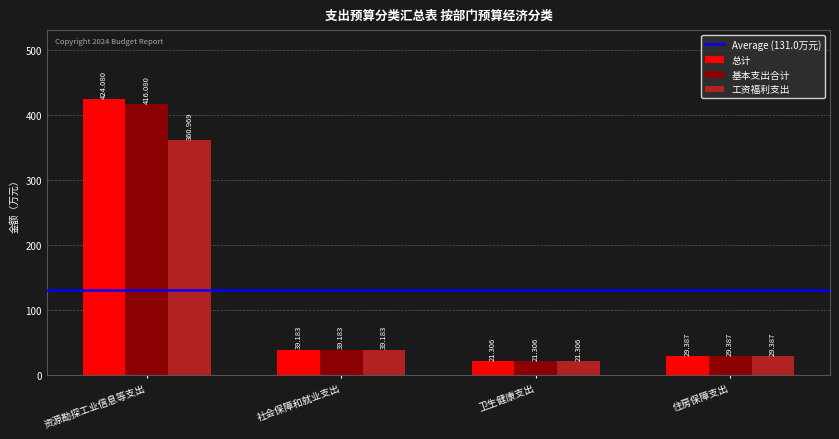

Reading left to right, extract all data points from this chart.

总计: 资源勘探工业信息等支出=424.1	社会保障和就业支出=39.2	卫生健康支出=21.3	住房保障支出=29.4
基本支出合计: 资源勘探工业信息等支出=416.1	社会保障和就业支出=39.2	卫生健康支出=21.3	住房保障支出=29.4
工资福利支出: 资源勘探工业信息等支出=361.0	社会保障和就业支出=39.2	卫生健康支出=21.3	住房保障支出=29.4